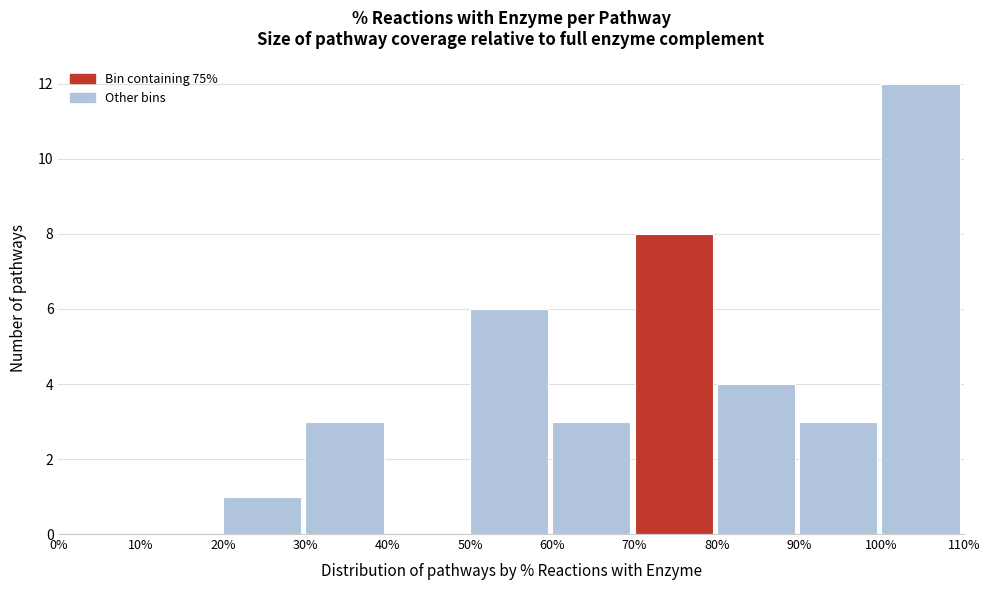

Reading left to right, list every bar in this chart as the range it spans on the x-axis followed by its height. The values are not printed on the chart, so give them approximately, as read against the axis.

0% to 10%: 0
10% to 20%: 0
20% to 30%: 1
30% to 40%: 3
40% to 50%: 0
50% to 60%: 6
60% to 70%: 3
70% to 80%: 8
80% to 90%: 4
90% to 100%: 3
100% to 110%: 12